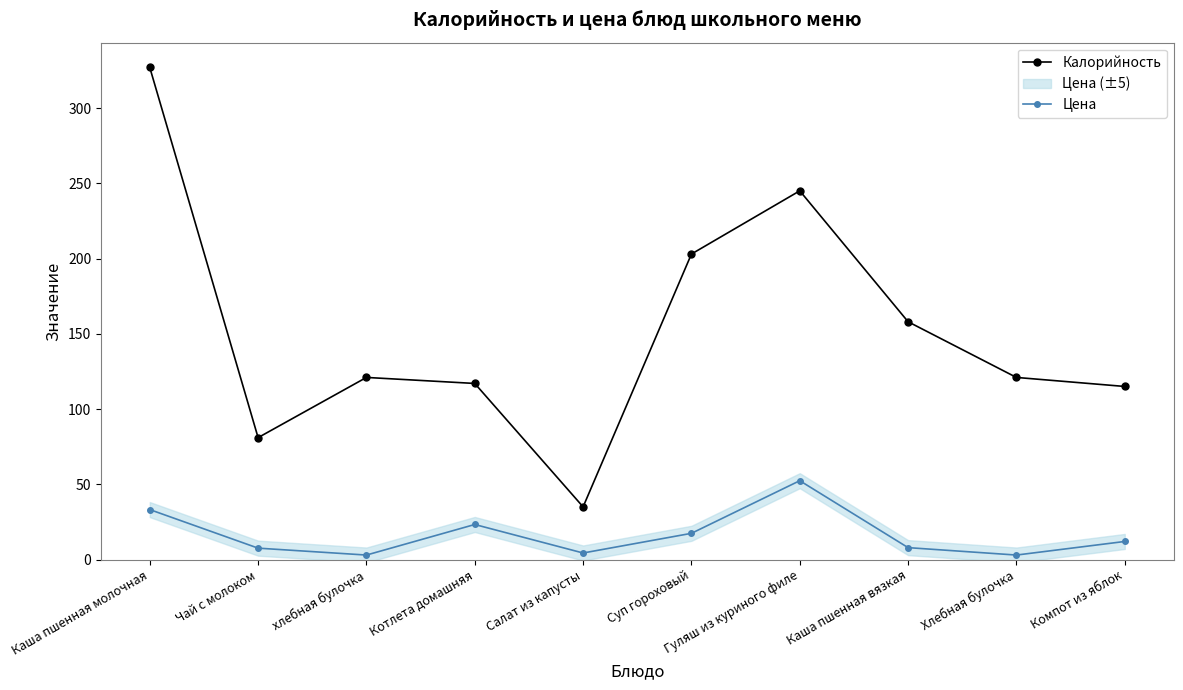

Where is the first local minimum for Калорийность?

Чай с молоком